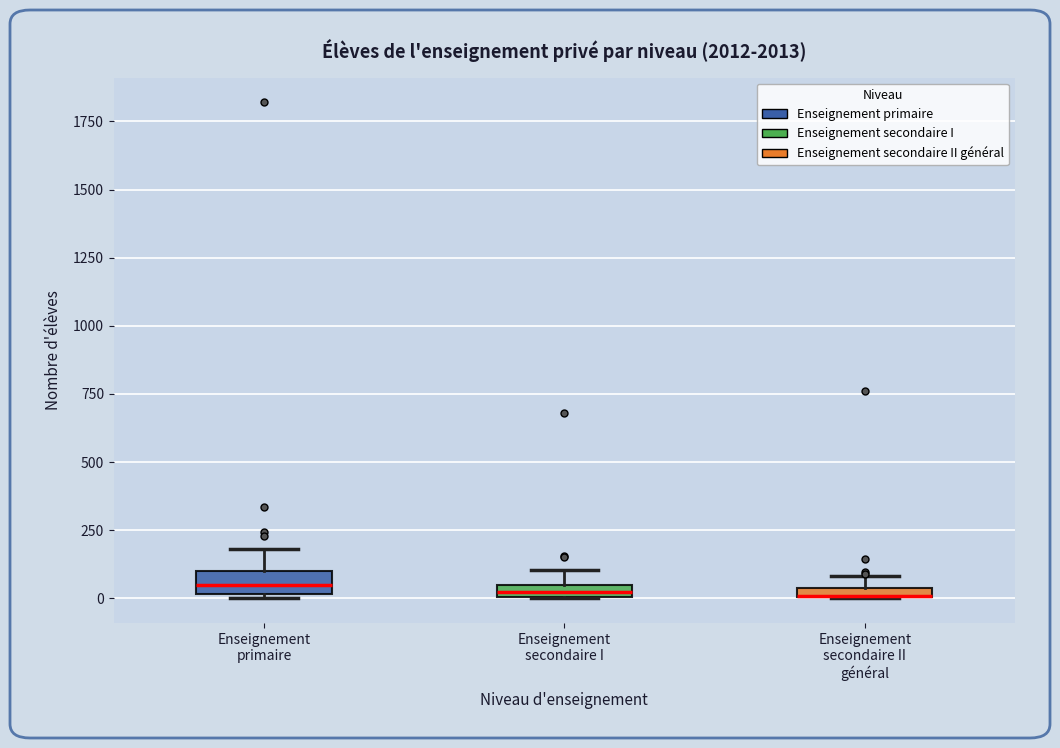

Where is the lower edge of the box for Enseignement secondaire II général on the y-axis? The values are not printed on the chart, so give them approximately, as read against the axis.

0